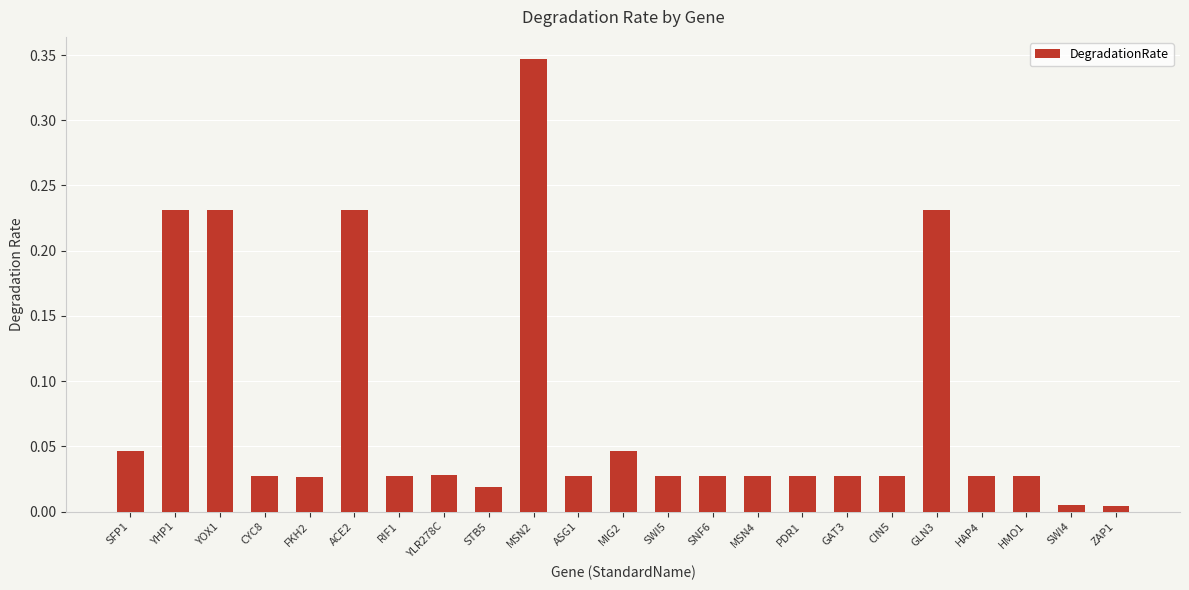

Between ASG1 and YHP1, which is larger?

YHP1